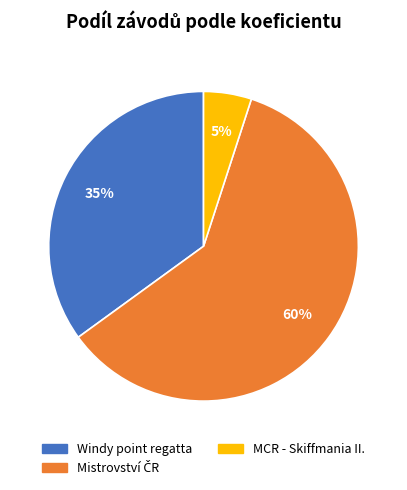

Is there a majority slice in this chart?

Yes